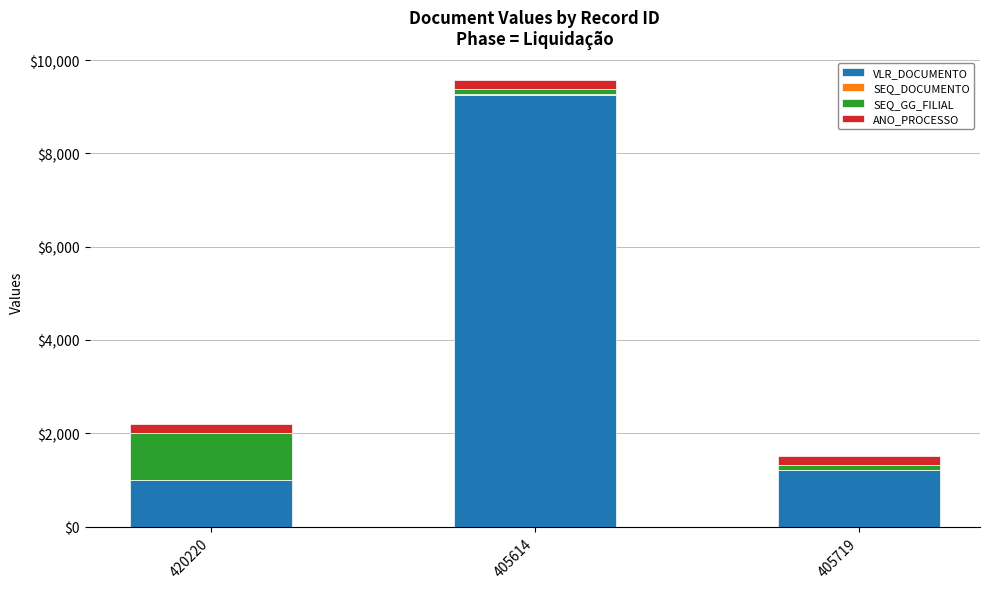

At which label does VLR_DOCUMENTO reach its peak?

405614